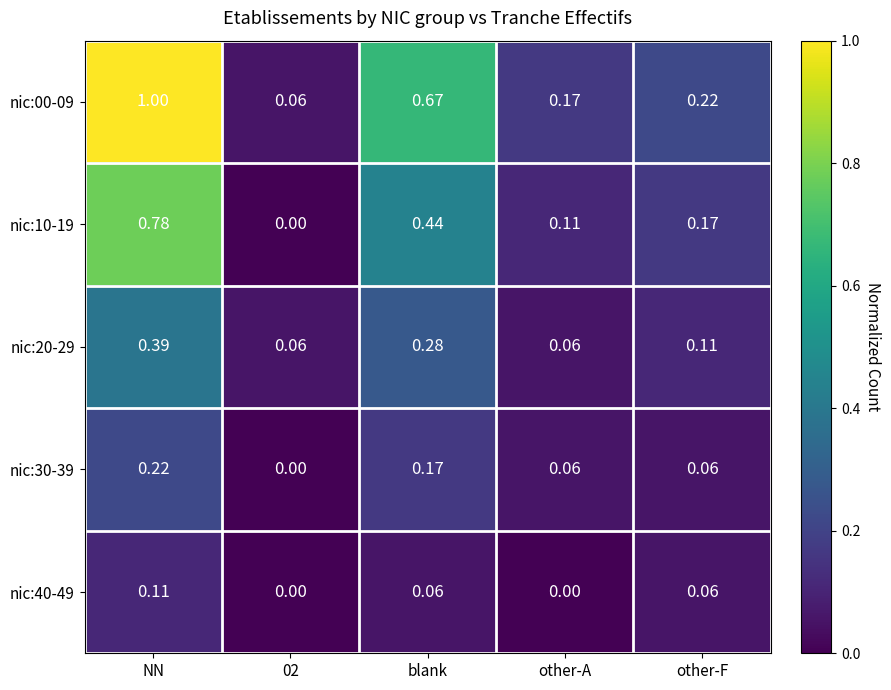

How many categories are shown in the chart?

5